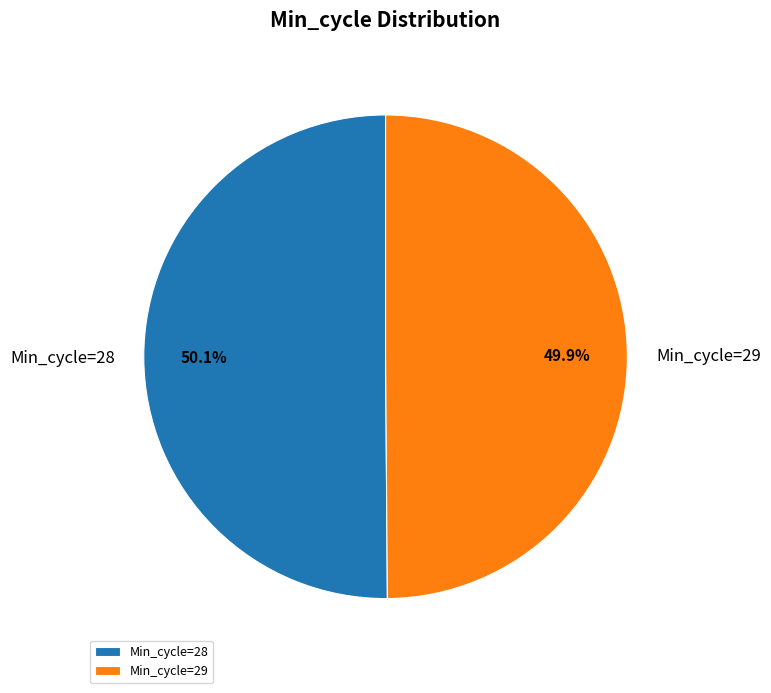

Does any single category account for the majority?

Yes